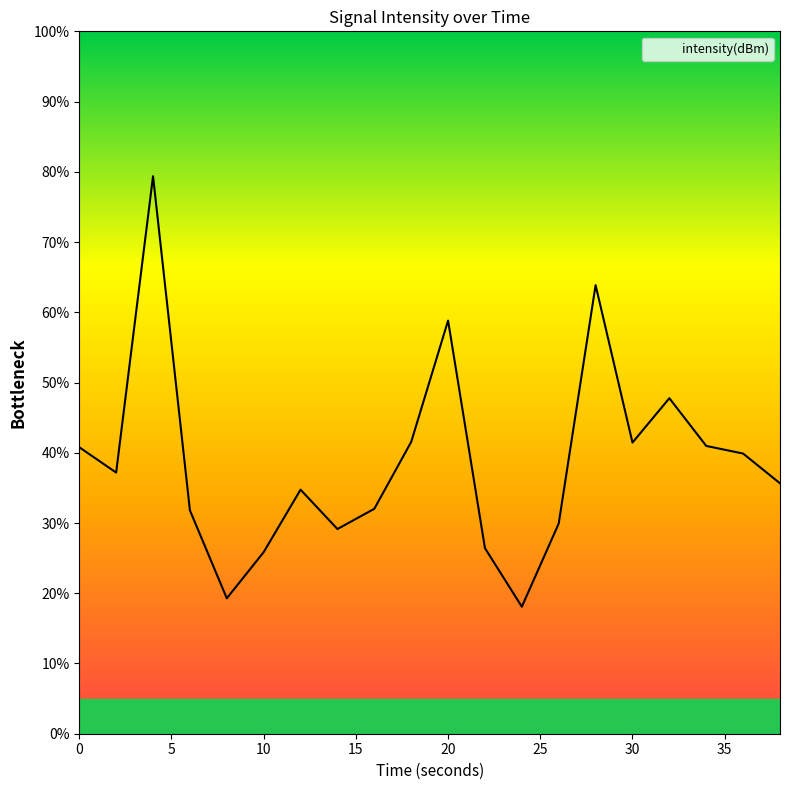

Does the chart have visible grid lines?

No